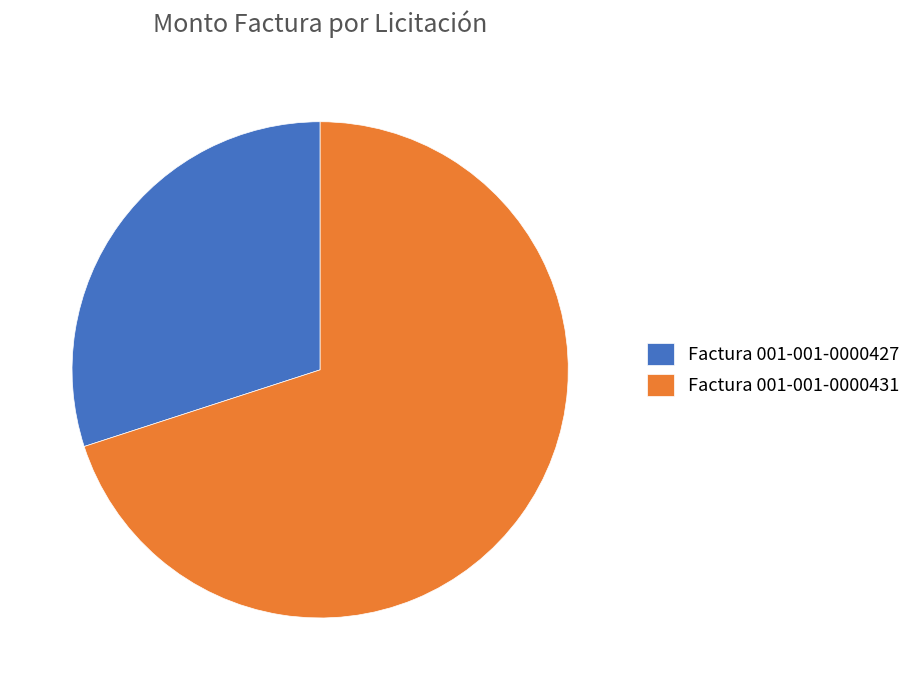

Is the sum of Factura 001-001-0000431 and Factura 001-001-0000427 greater than half?

Yes